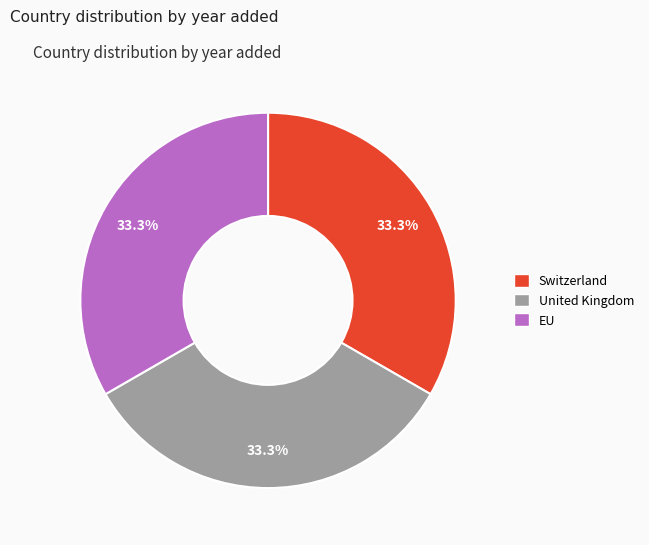

Does any single category account for the majority?

No